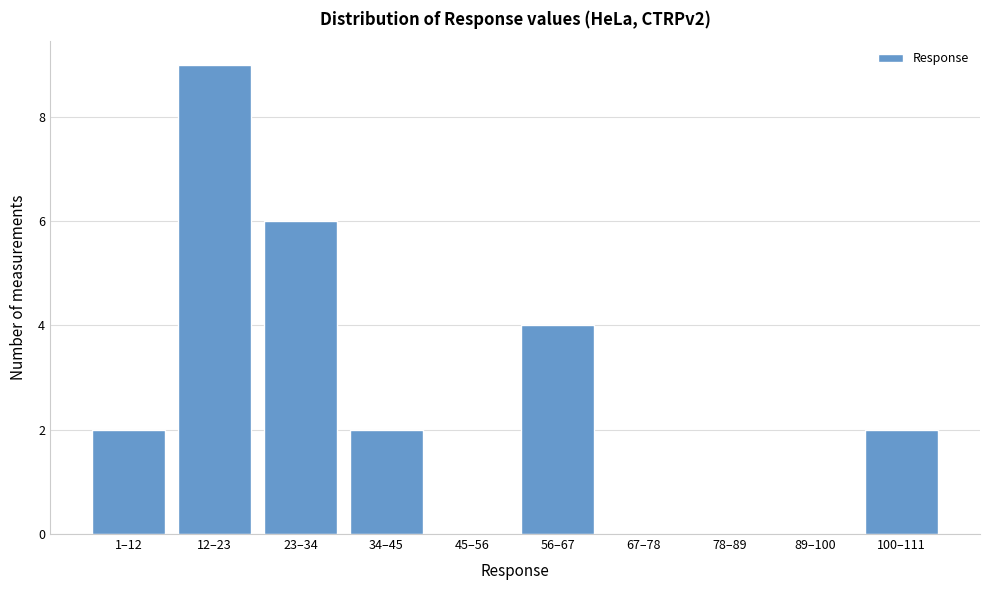

Reading right to left, what are all the values shown in this chart?

100–111=2	89–100=0	78–89=0	67–78=0	56–67=4	45–56=0	34–45=2	23–34=6	12–23=9	1–12=2